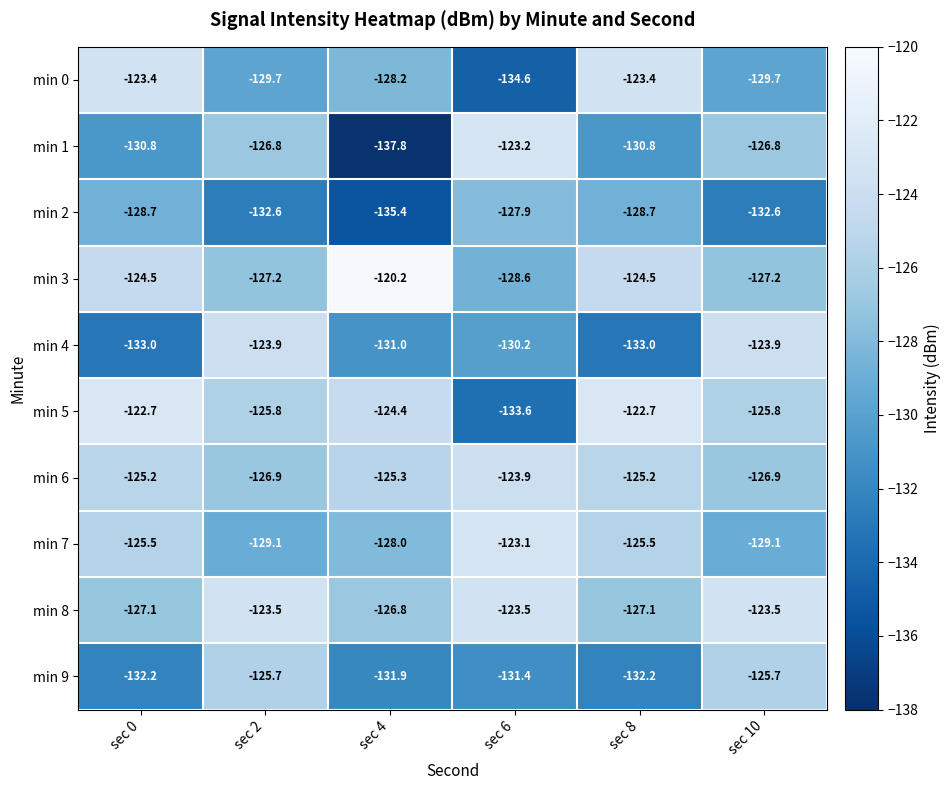

At which label does min 7 first exceed -125?

sec 6